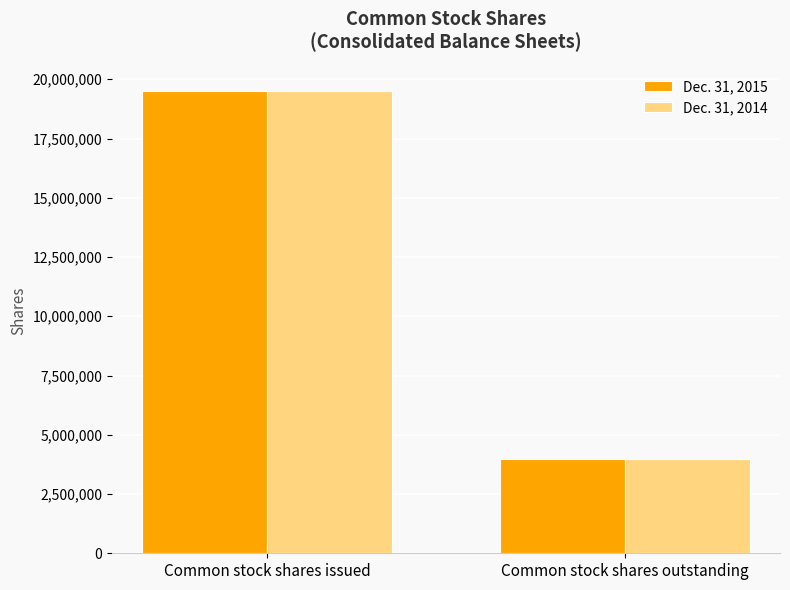

At which category is the sum across all series the highest?

Common stock shares issued